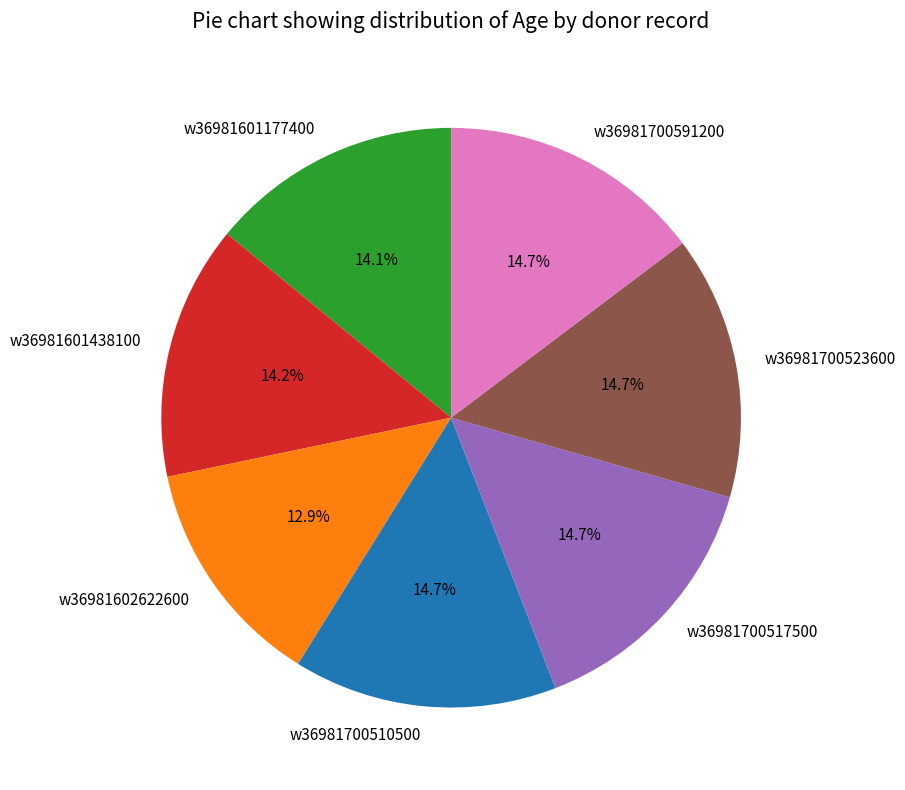

Which slice is the smallest?

w36981602622600